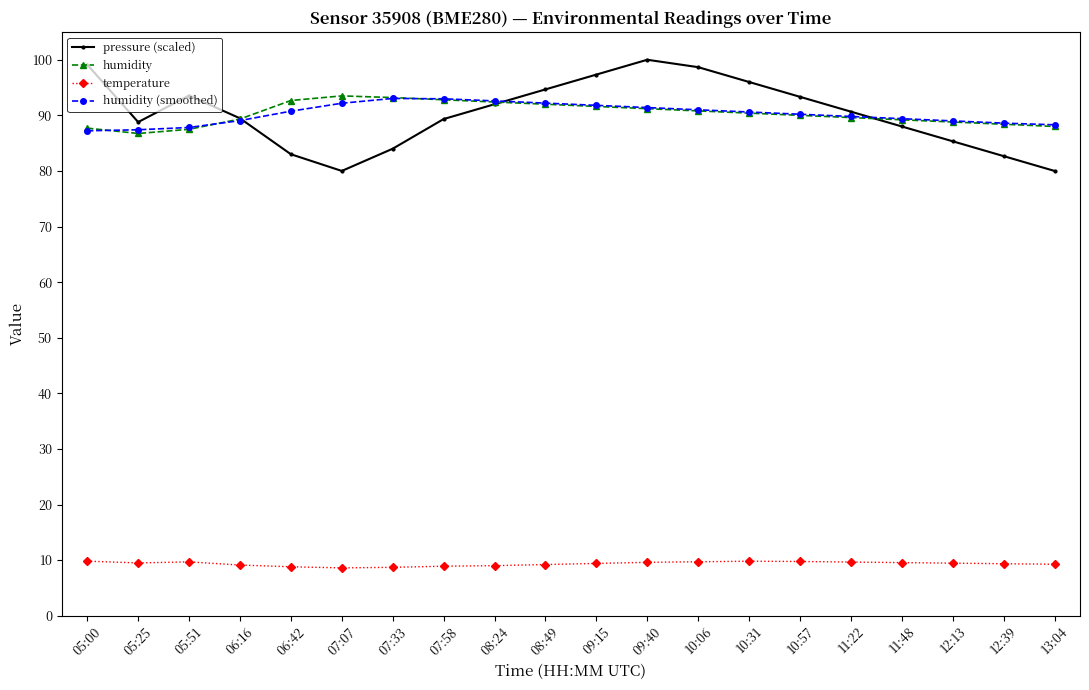

What is the minimum value for humidity (smoothed)?

87.2